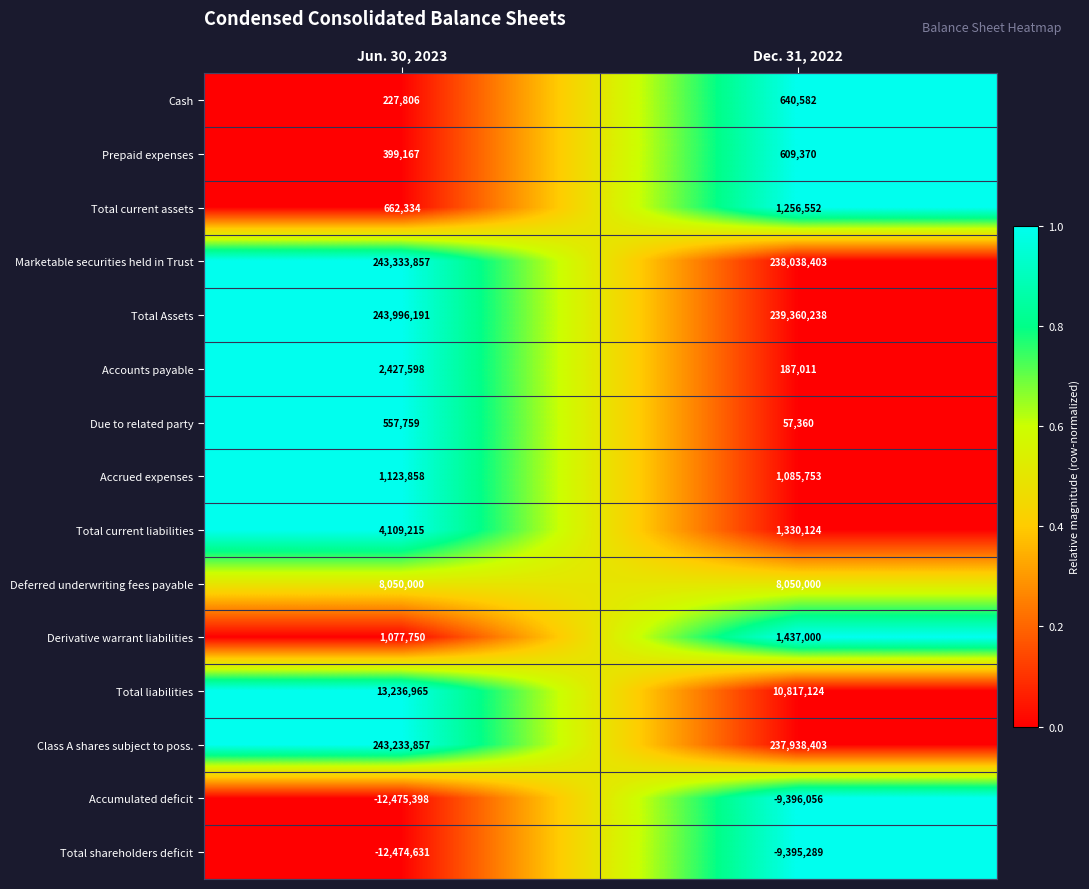

What is the sum of all Total current assets values?

1918886